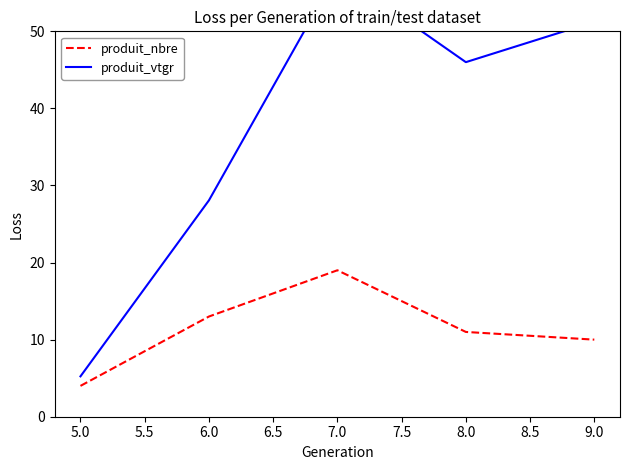

What is the lowest value of the produit_nbre series?

4